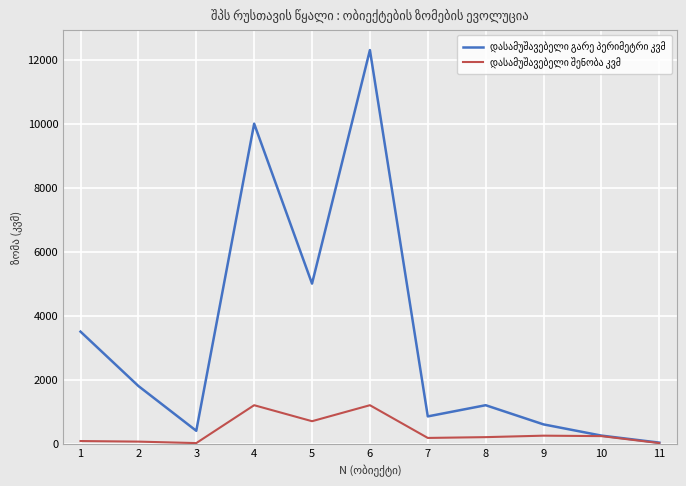

At which category is the sum across all series the highest?

6